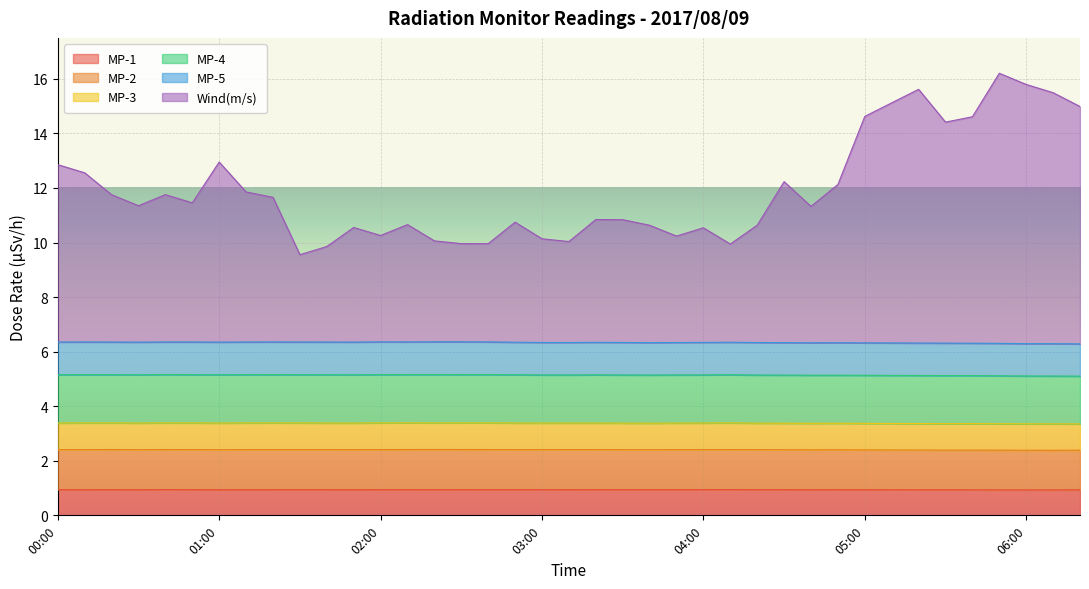

The MP-3 series shows 1.6 at 05:40. True or false?

False